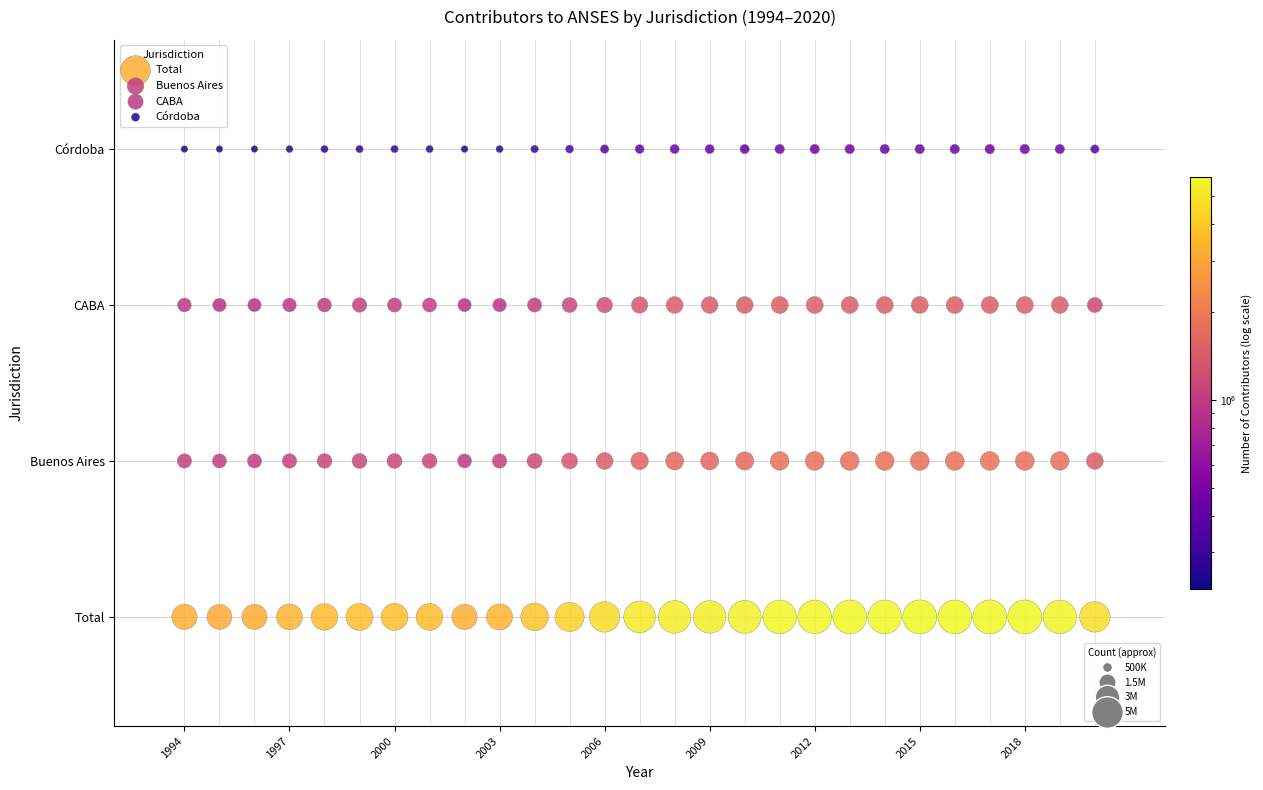

What are all the series names shown in the legend?

Total, Buenos Aires, CABA, Córdoba